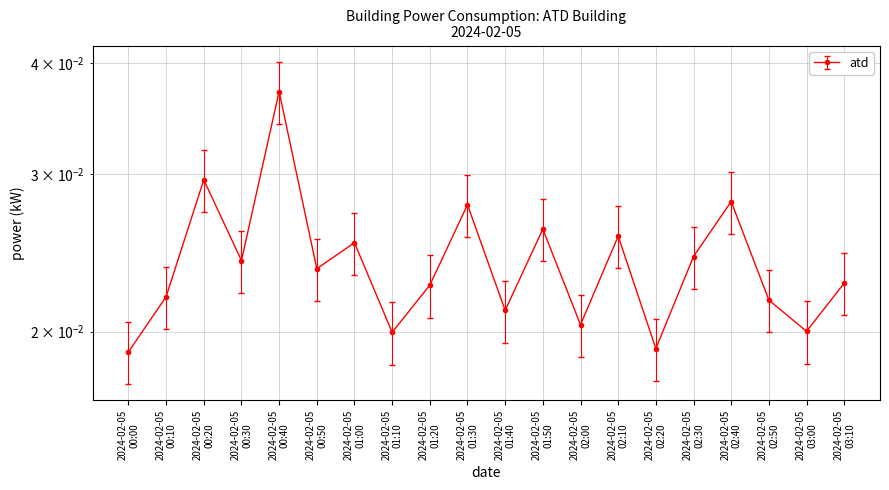

The value at 2024-02-05 00:30 is 0.0. True or false?

True